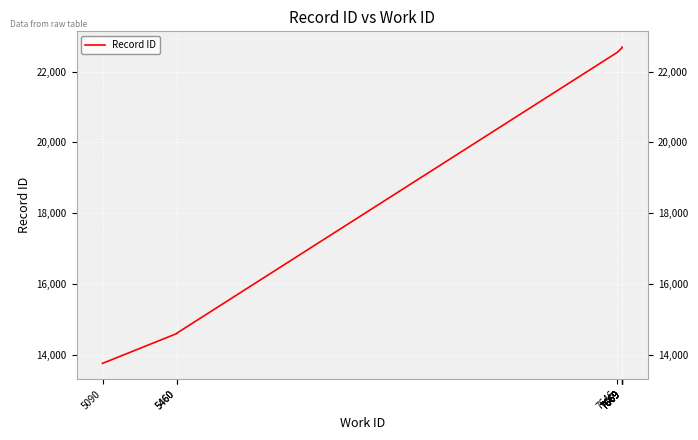

Does the chart display data point markers on the line(s)?

No